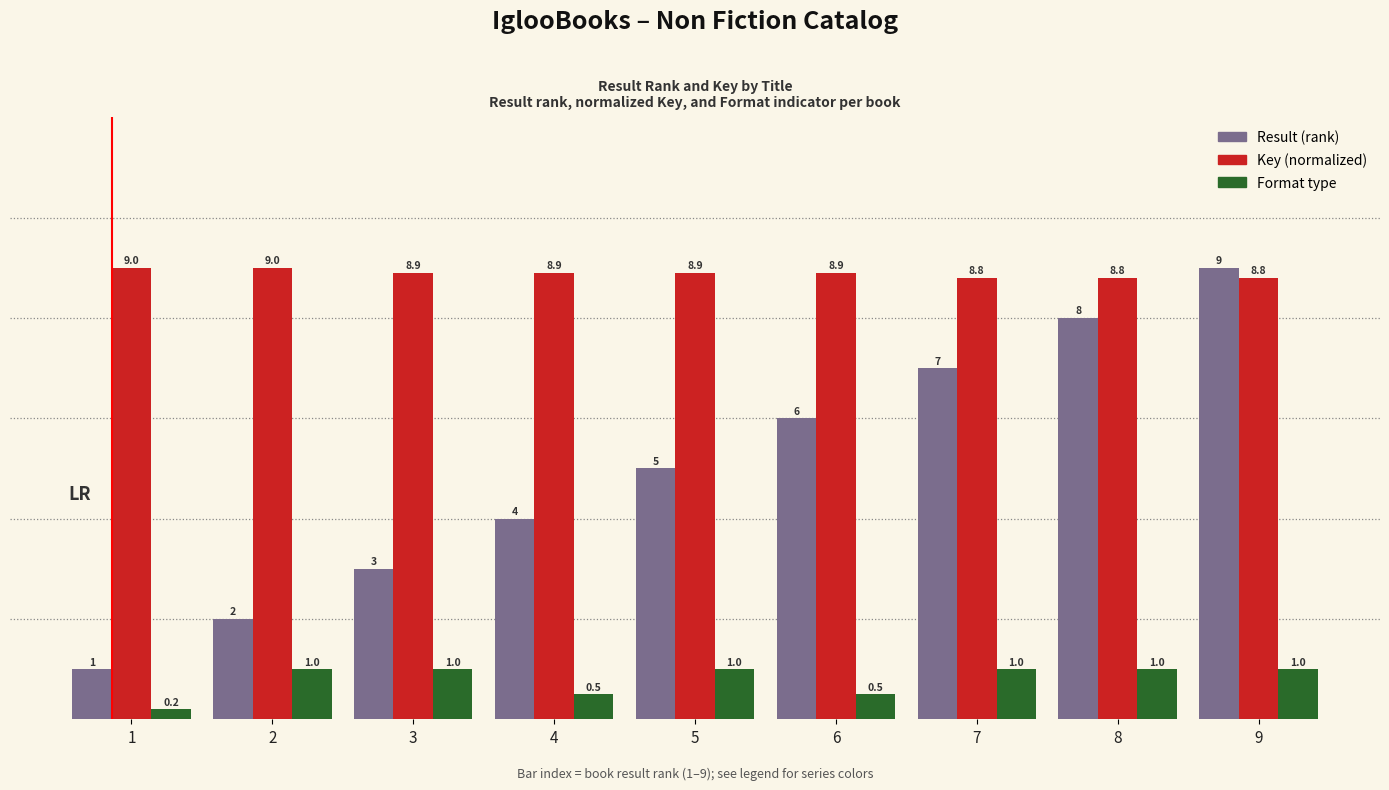

At which category is the sum across all series the highest?

9